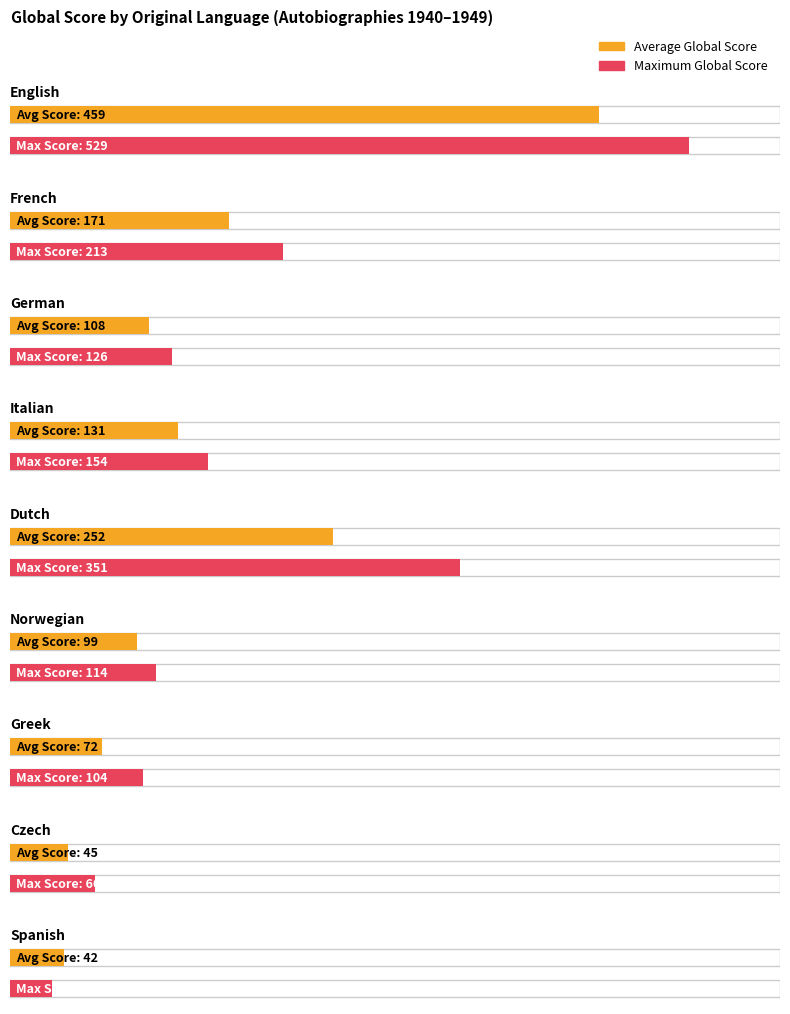

What are all the series names shown in the legend?

Average Global Score, Maximum Global Score